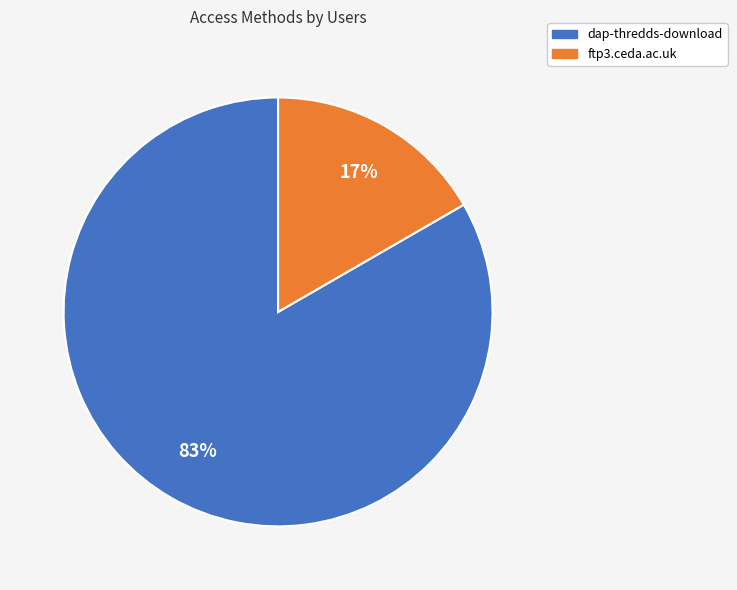

Is the sum of ftp3.ceda.ac.uk and dap-thredds-download greater than half?

Yes